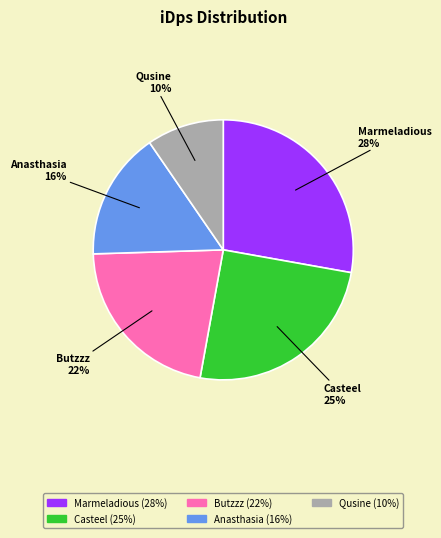

Between Marmeladious and Butzzz, which is larger?

Marmeladious